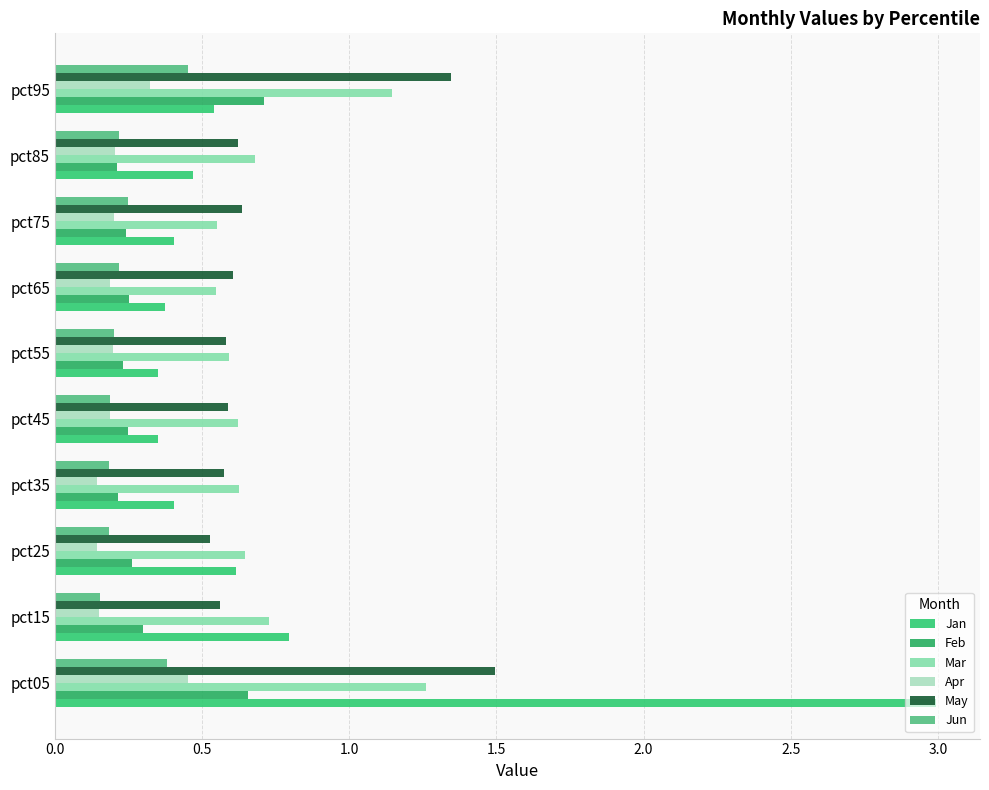

How many series are shown in this chart?

6